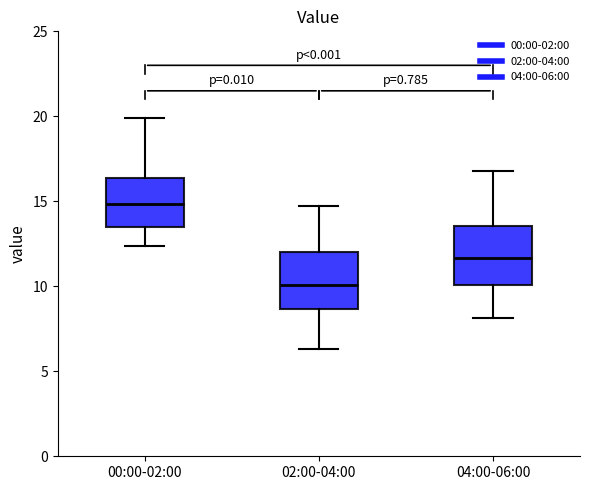

Reading left to right, read every box against the y-axis: the position of its median line, the range the box covers, and the ends of its whiskers. The values are not printed on the chart, so give them approximately, as read against the axis.

00:00-02:00: median 15.0, box 13.5 to 16.5, whiskers 12.5 to 20.0
02:00-04:00: median 10.0, box 8.5 to 12.0, whiskers 6.5 to 14.5
04:00-06:00: median 11.5, box 10.0 to 13.5, whiskers 8.0 to 17.0